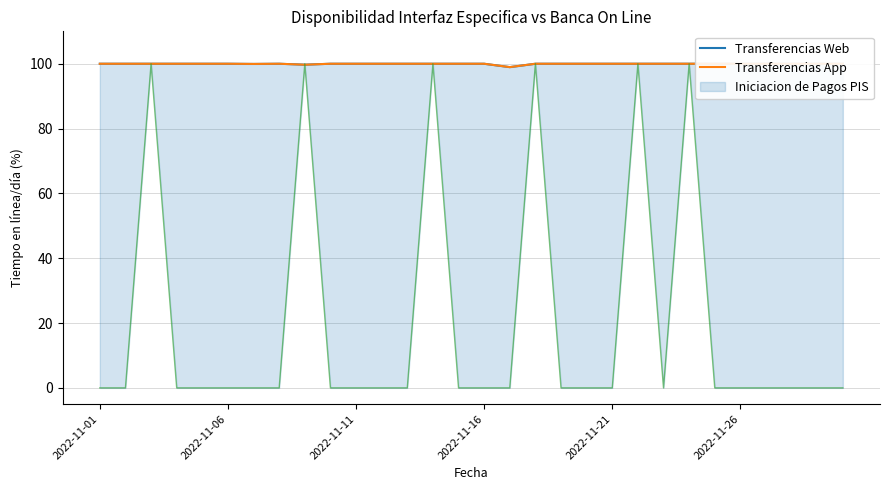

At which category is the sum across all series the highest?

2022-11-01